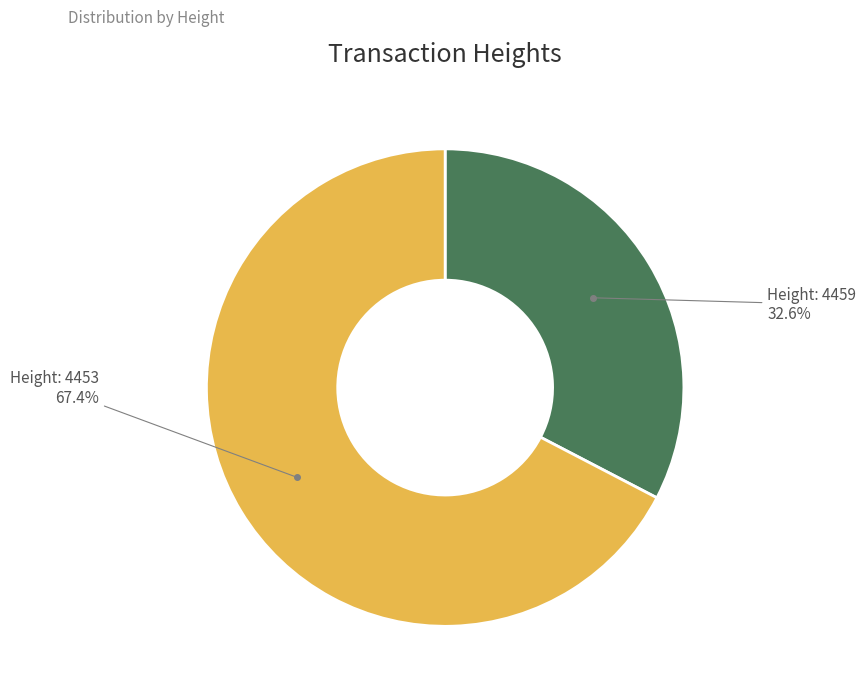

Is there any slice that represents more than half of the pie?

Yes